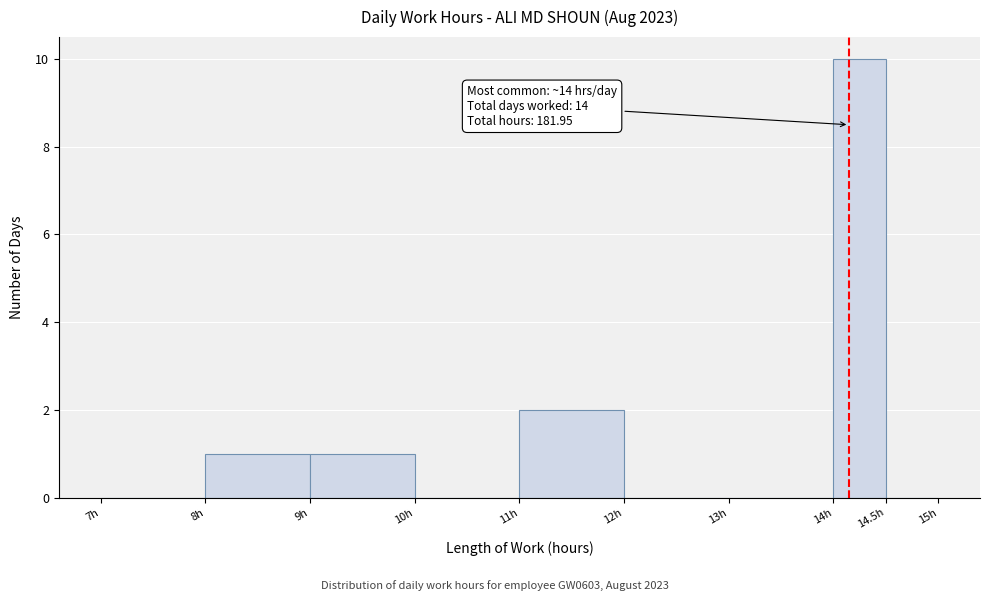

Which range on the x-axis has the tallest bar?

14.0 to 14.5